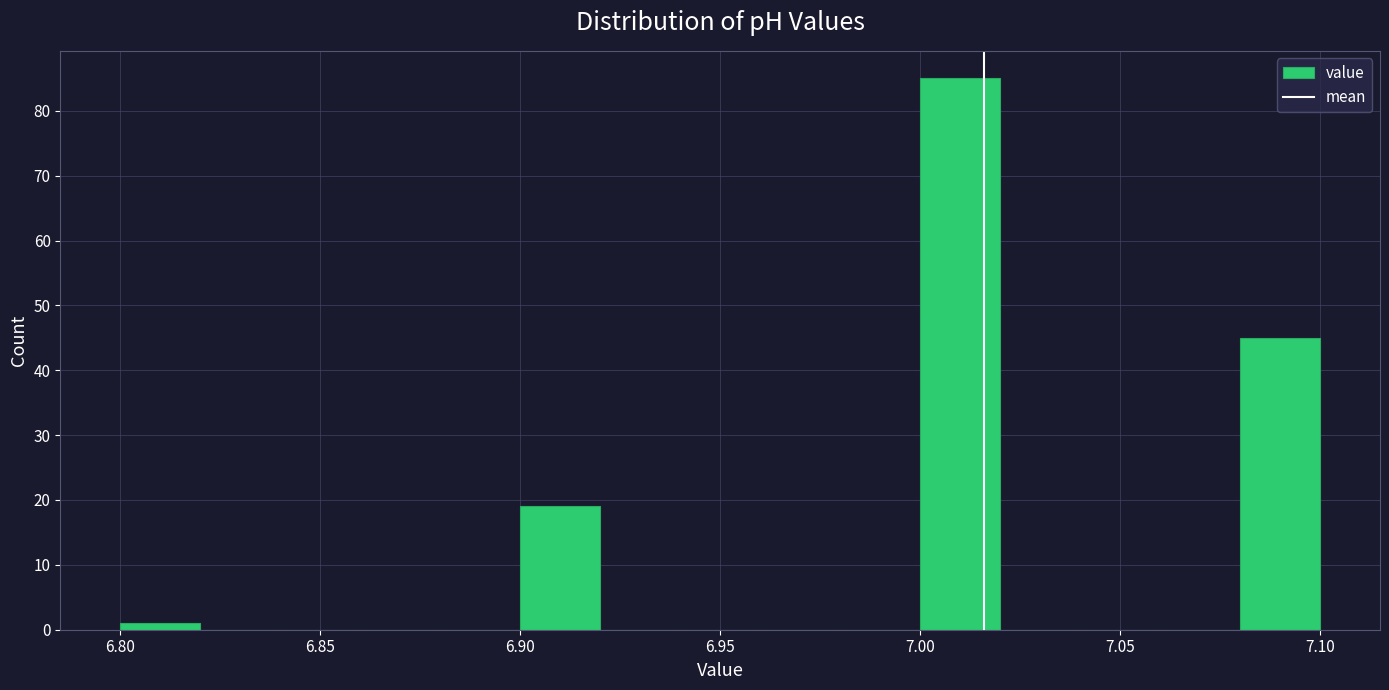

Over which range of the x-axis is the bar tallest?

7.00 to 7.02